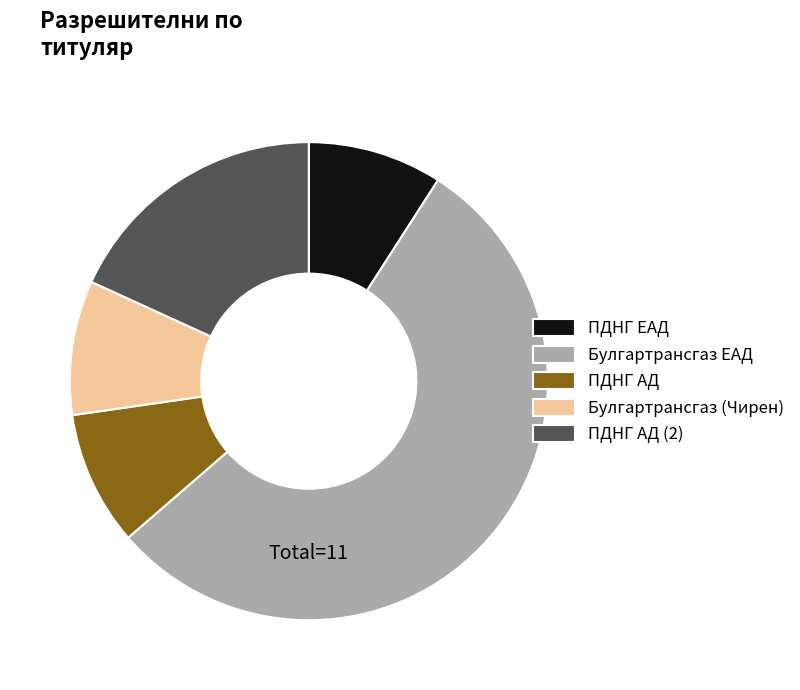

The ПДНГ АД (2) slice represents 32% of the pie. True or false?

False